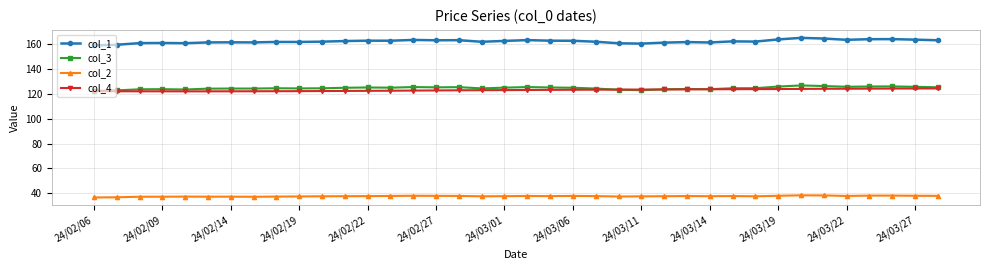

Which series has the widest spread of values?

col_1